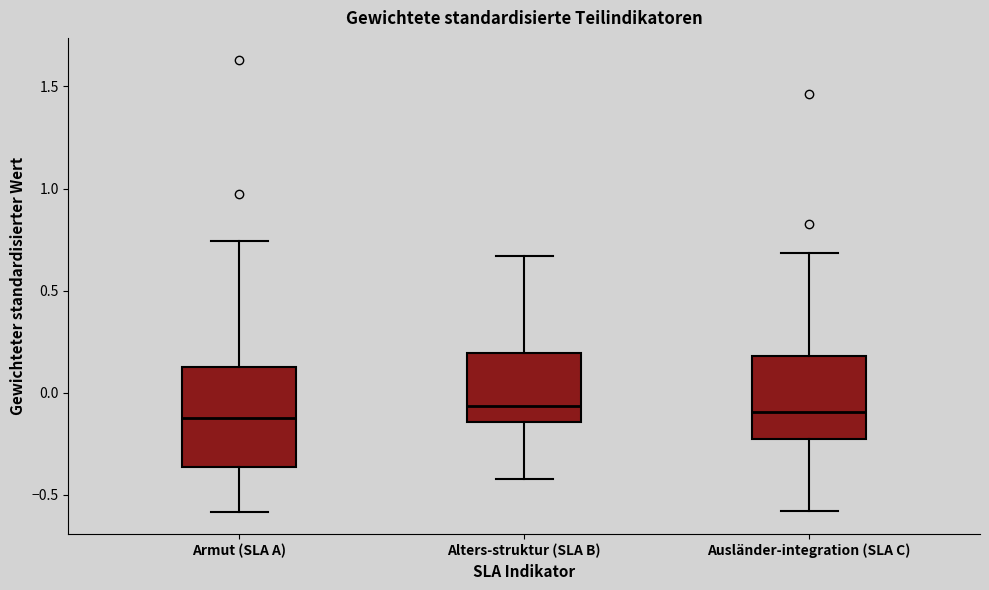

Reading left to right, transcribe this box plot: for each box, give where its median line is, the range the box spans, and where its two whiskers end, as read against the y-axis. The values are not printed on the chart, so give them approximately, as read against the axis.

Armut (SLA A): median -0.10, box -0.35 to 0.15, whiskers -0.60 to 0.75
Alters-struktur (SLA B): median -0.05, box -0.15 to 0.20, whiskers -0.40 to 0.65
Ausländer-integration (SLA C): median -0.10, box -0.25 to 0.20, whiskers -0.60 to 0.70